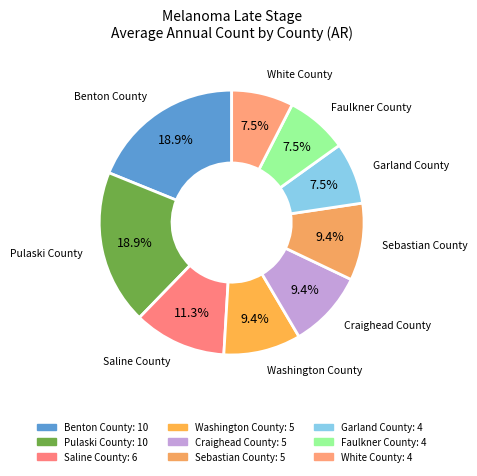

How many slices are in this pie chart?

9